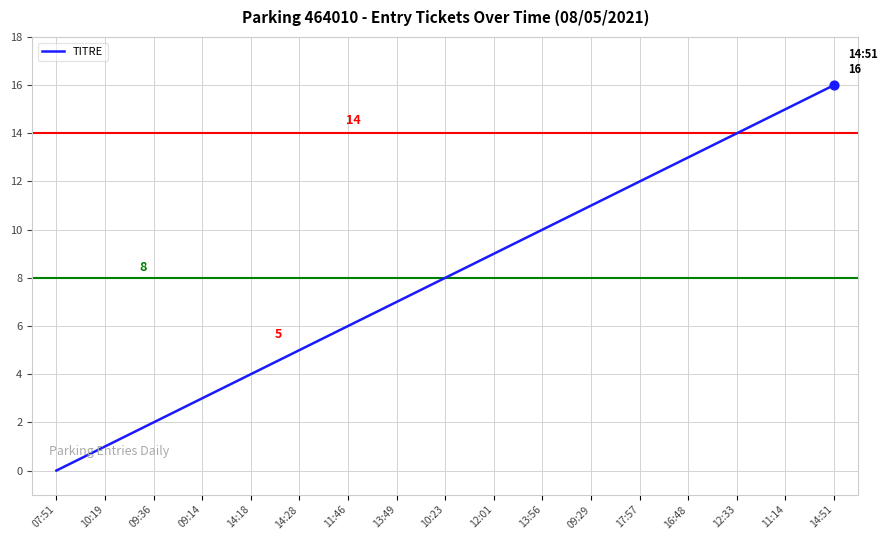

Between 10:19 and 13:49, which is larger?

13:49